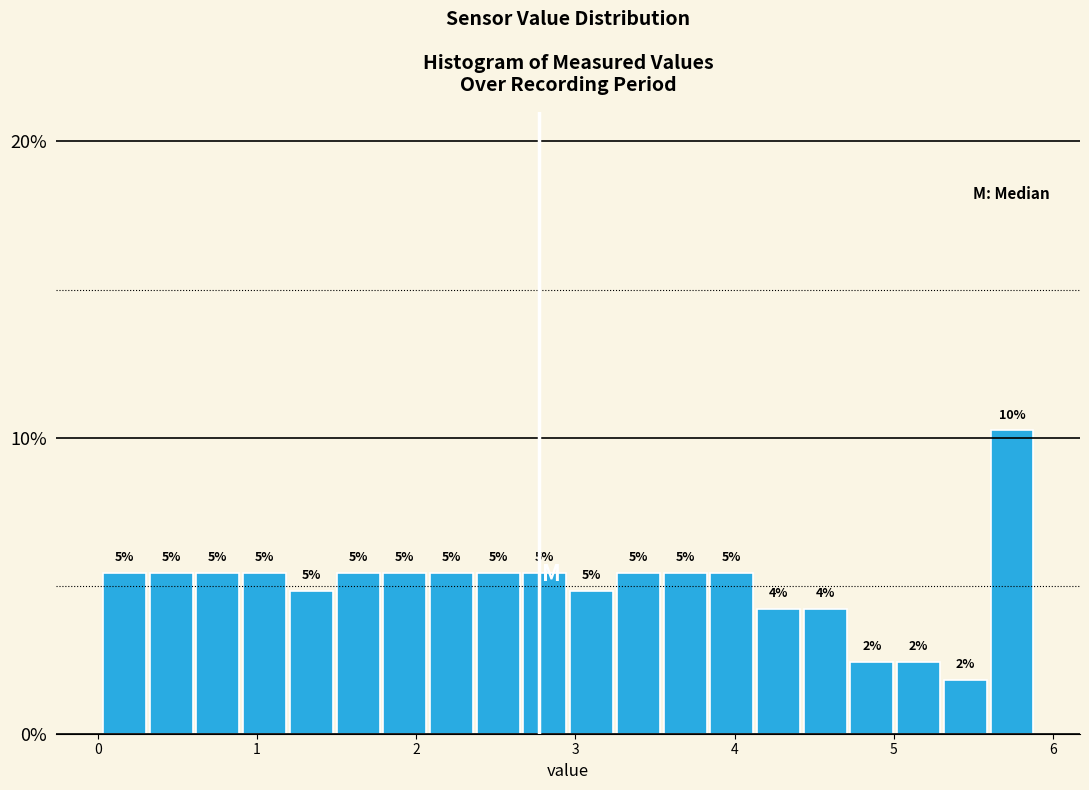

Around what value on the x-axis is the tallest bar? Give the approximate position of its centre, as read against the axis.

5.7